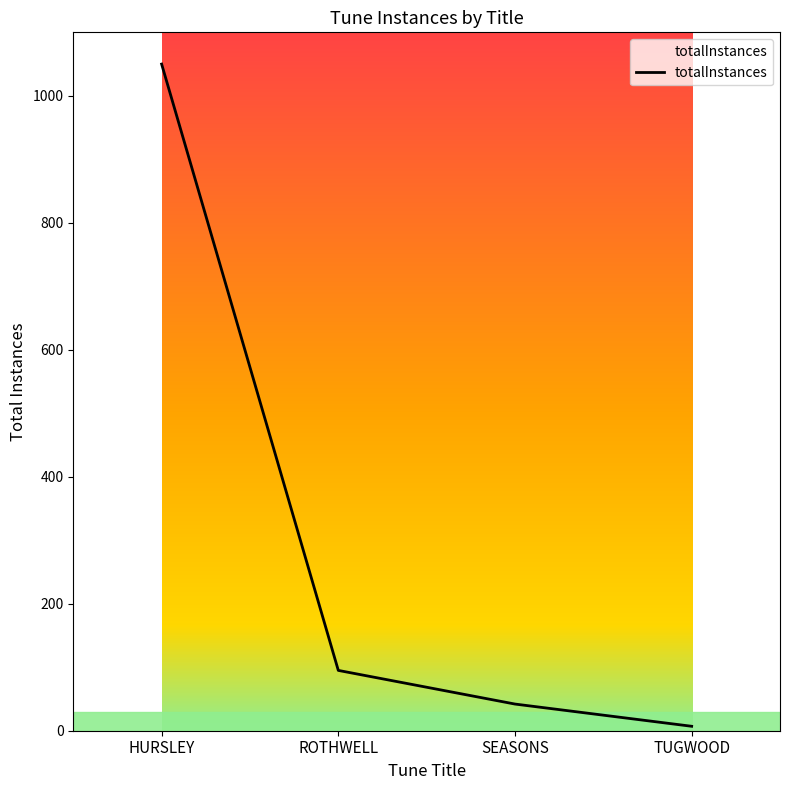

Between SEASONS and ROTHWELL, which is larger?

ROTHWELL